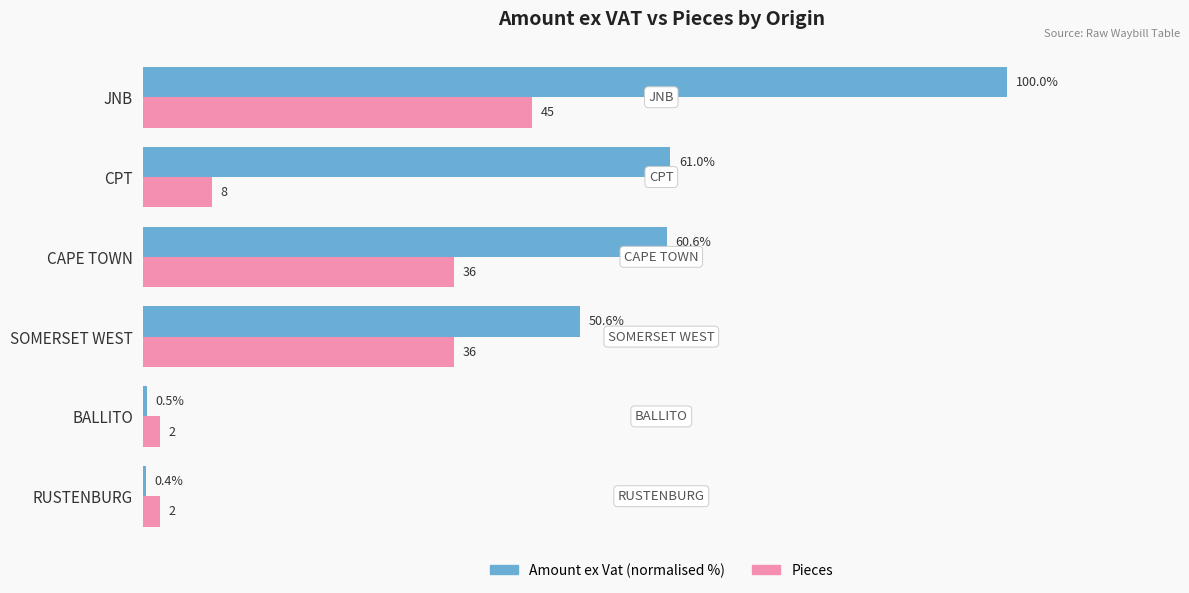

Which series has the widest spread of values?

Amount ex Vat (normalised %)